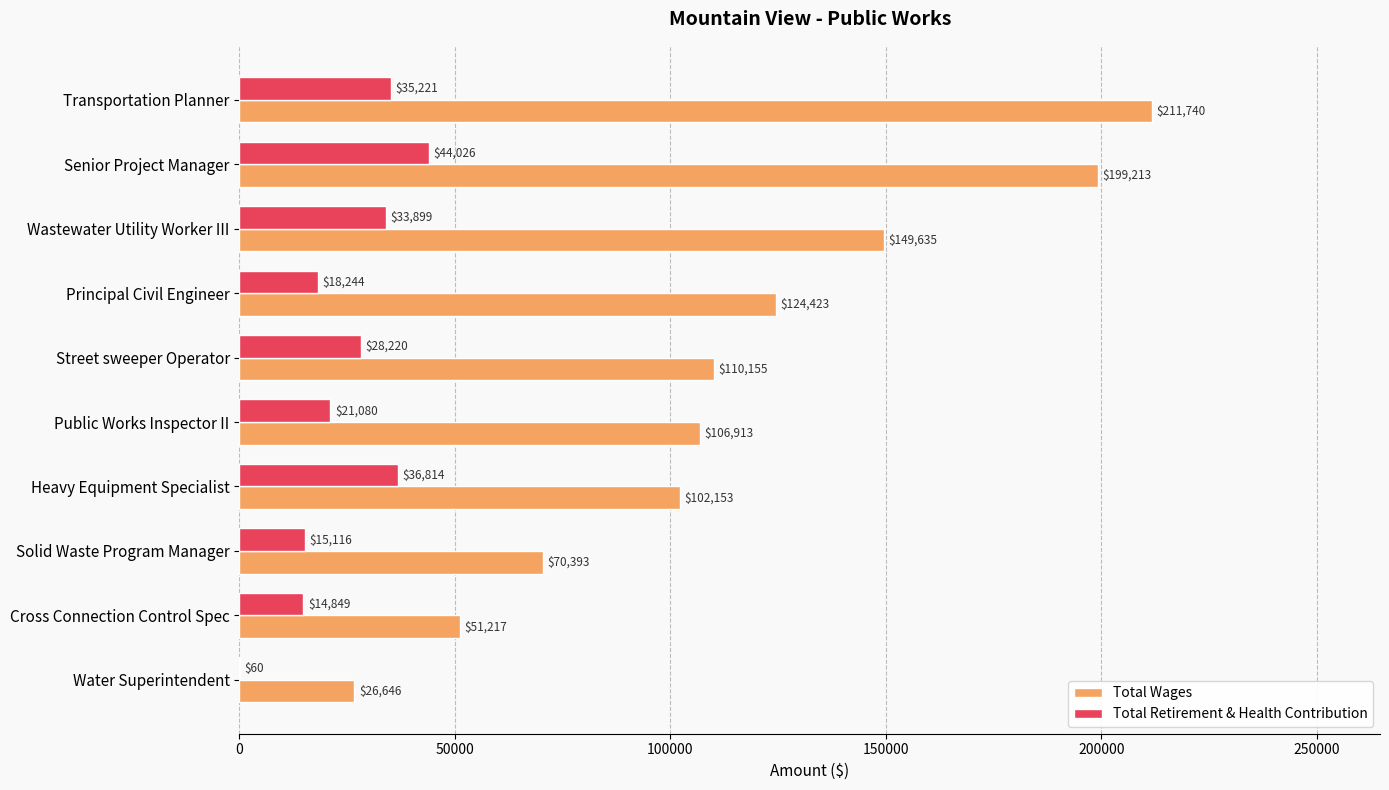

What value does the Total Wages series have at Water Superintendent, to the nearest 50?

26650